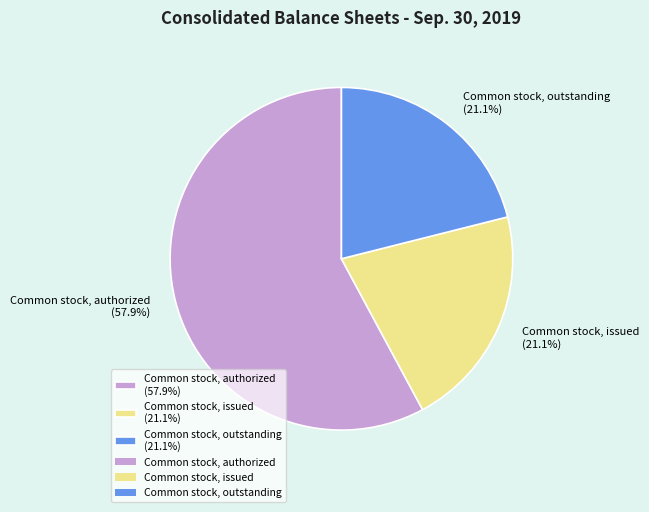

What is the ratio of the value at Common stock, issued (21.1%) to the value at Common stock, authorized (57.9%)?

0.4